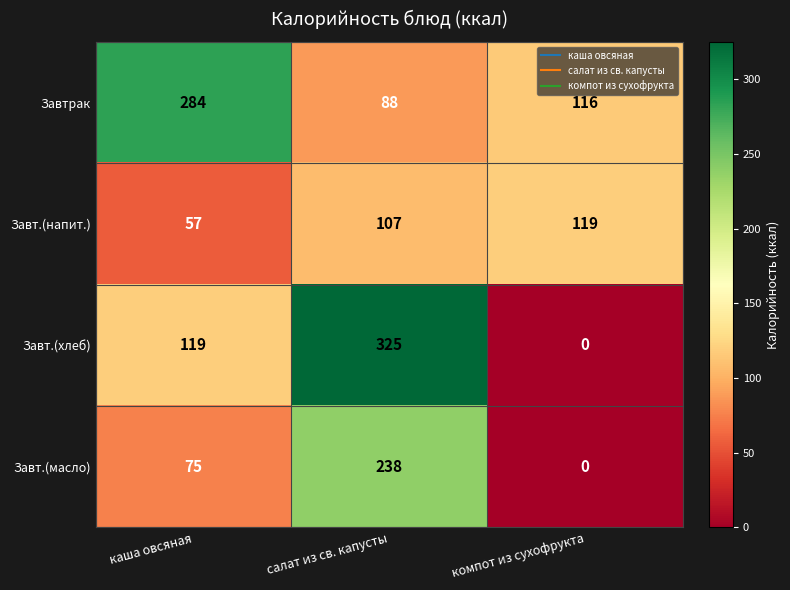

What is the difference between the Завт.(масло) values at каша овсяная and салат из св. капусты?

163